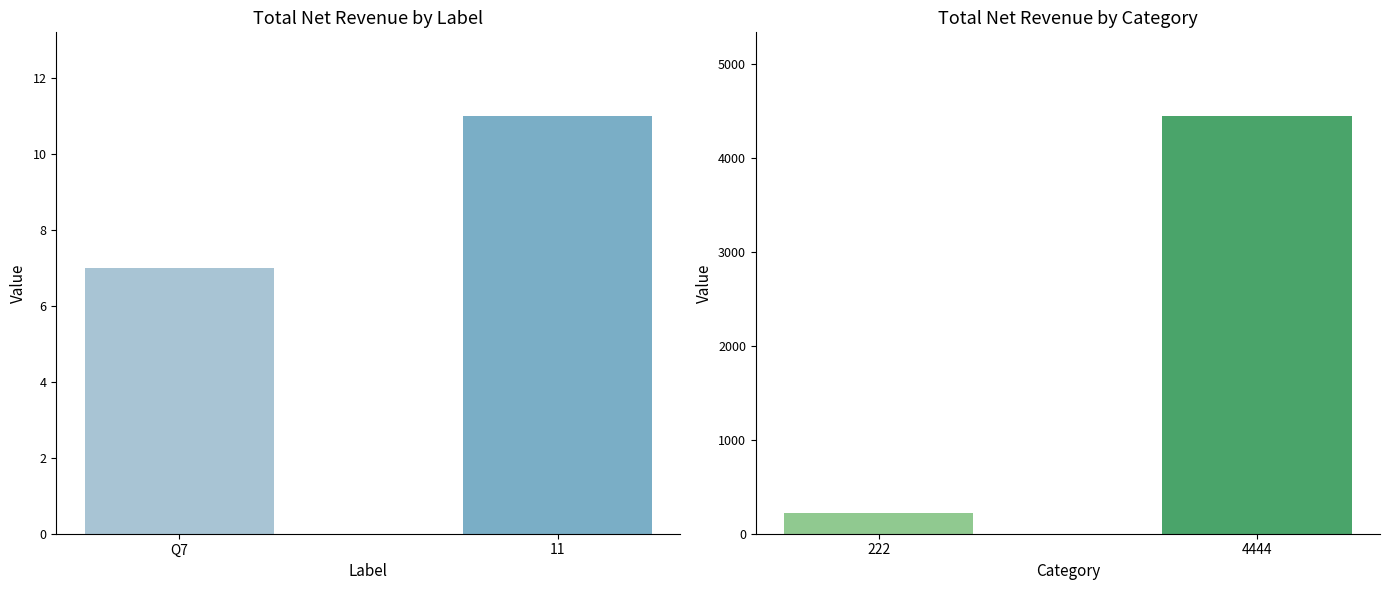

Count the number of categories in the chart.

2